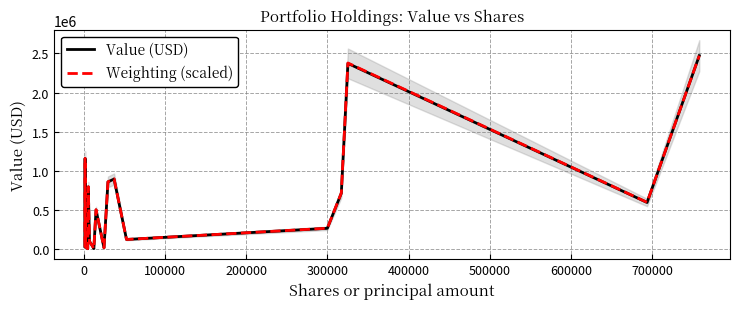

What is the maximum value for Weighting (scaled)?

2471000.0